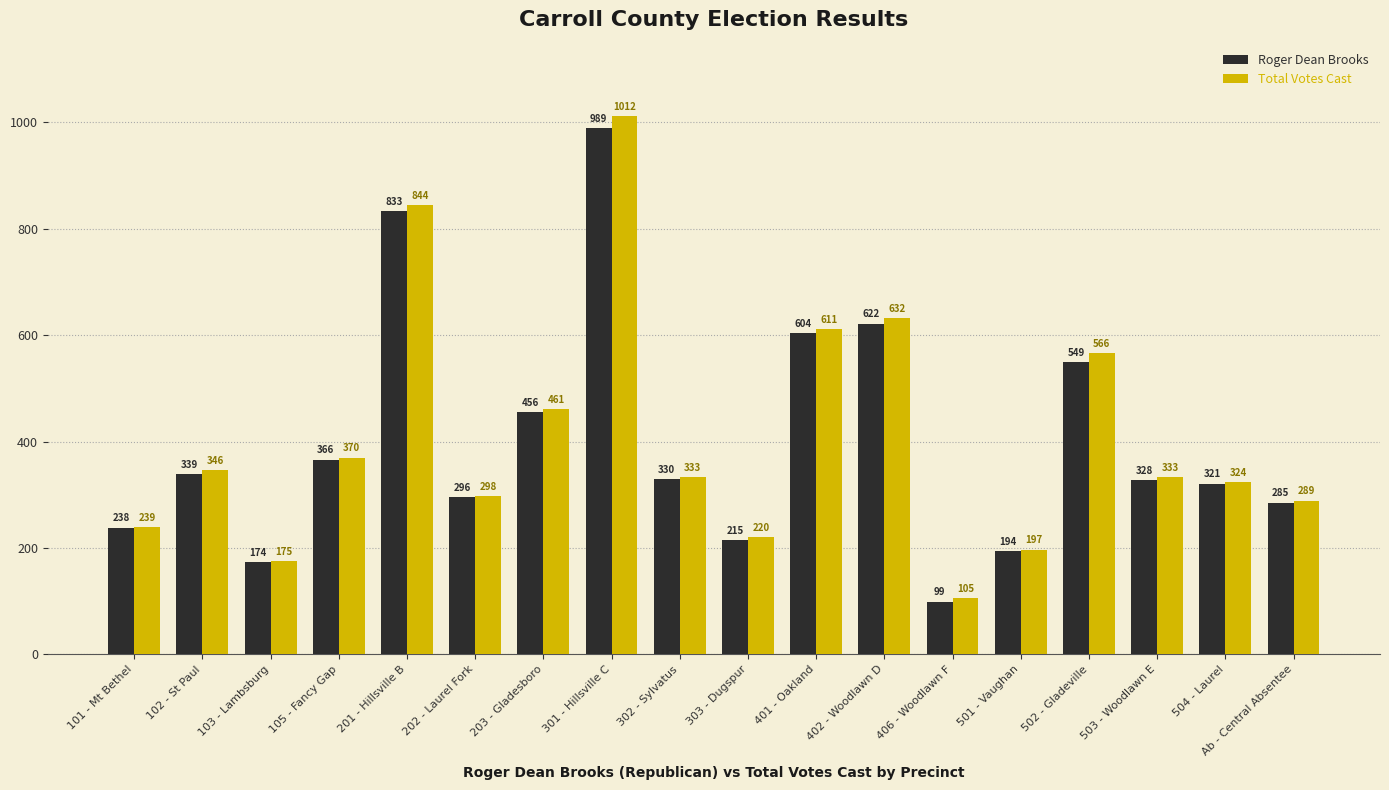

What position from the left is 502 - Gladeville?

15